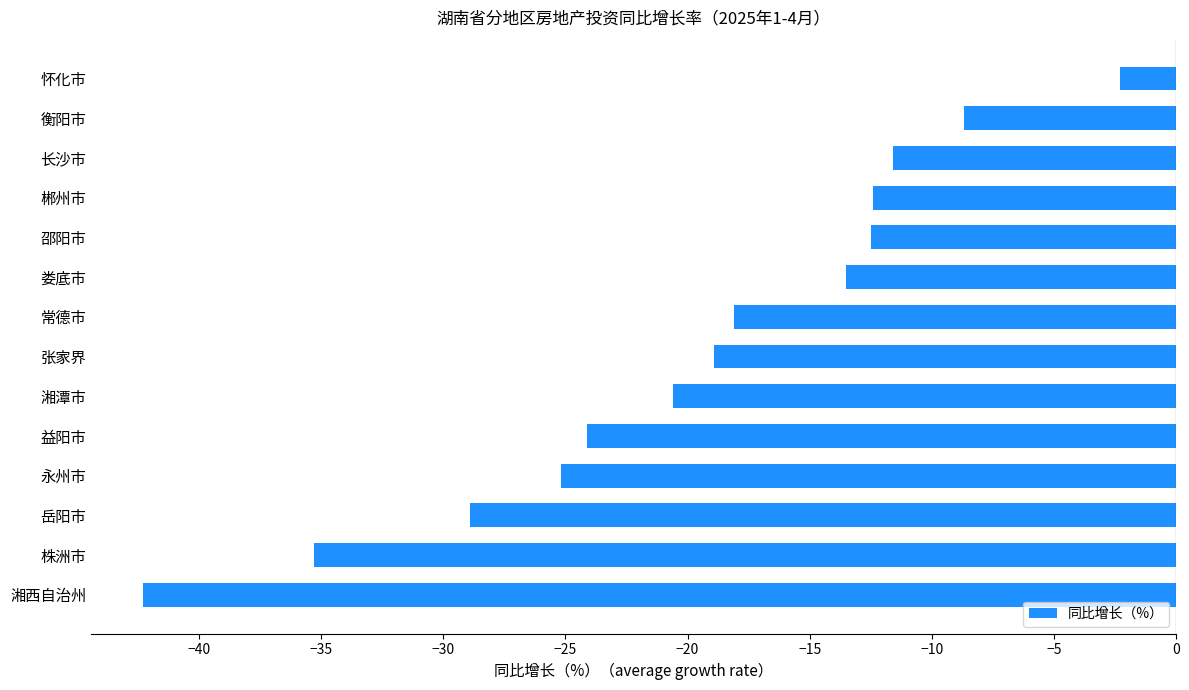

What is the average value?

-19.6